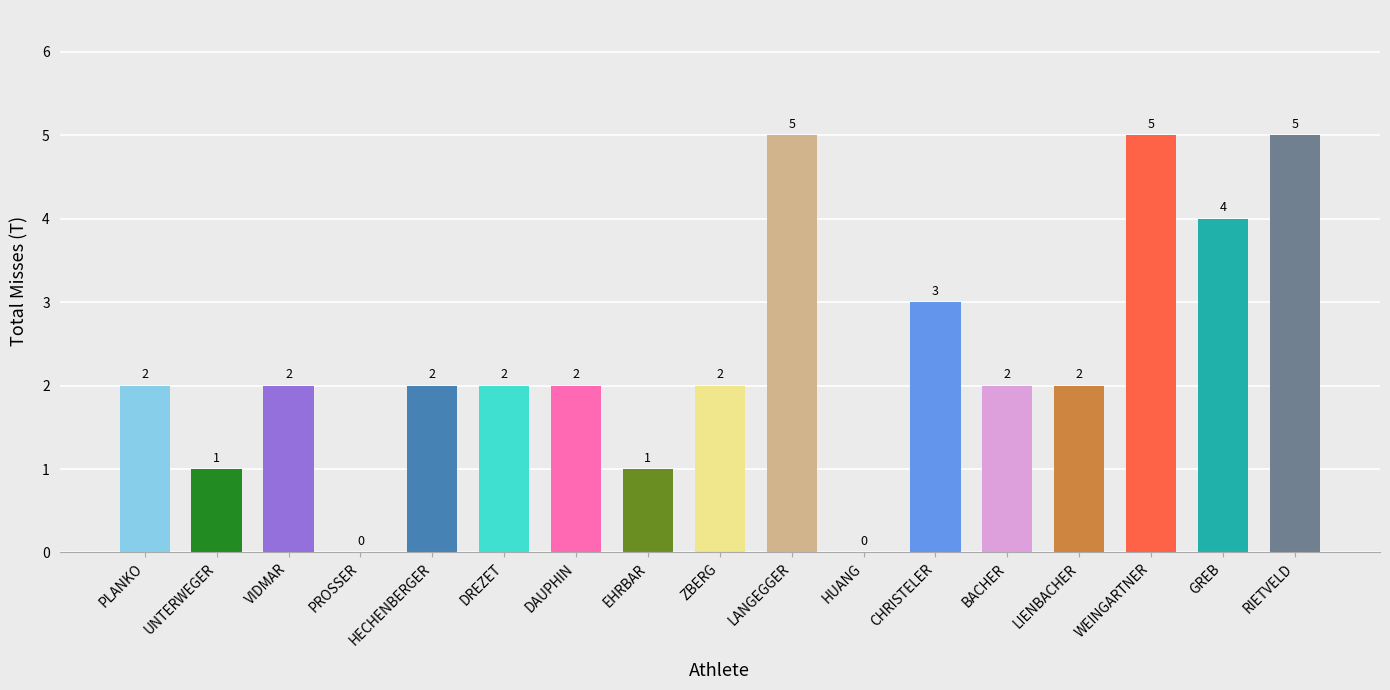

What is the maximum value shown in the chart?

5